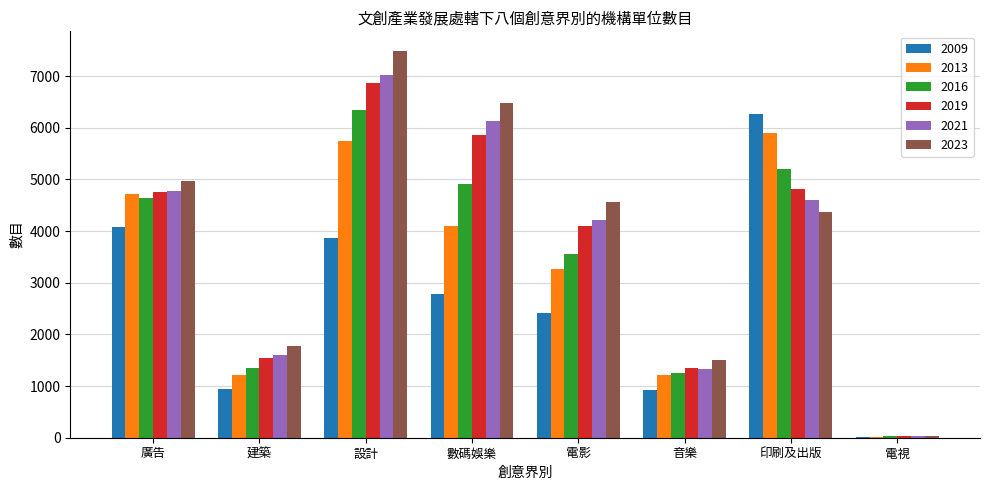

What is the maximum value shown in the chart?

7490